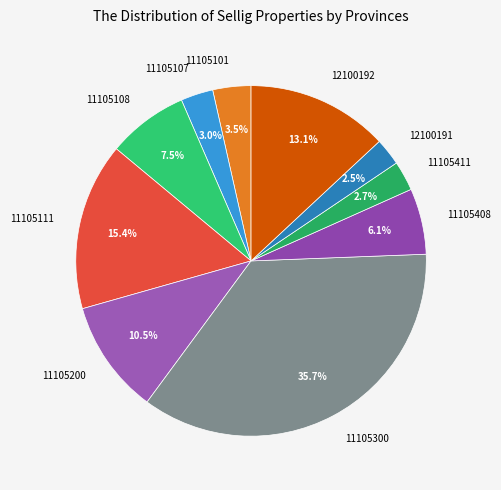

Approximately how many times larger is the value at 11105408 compared to 11105101?

1.7